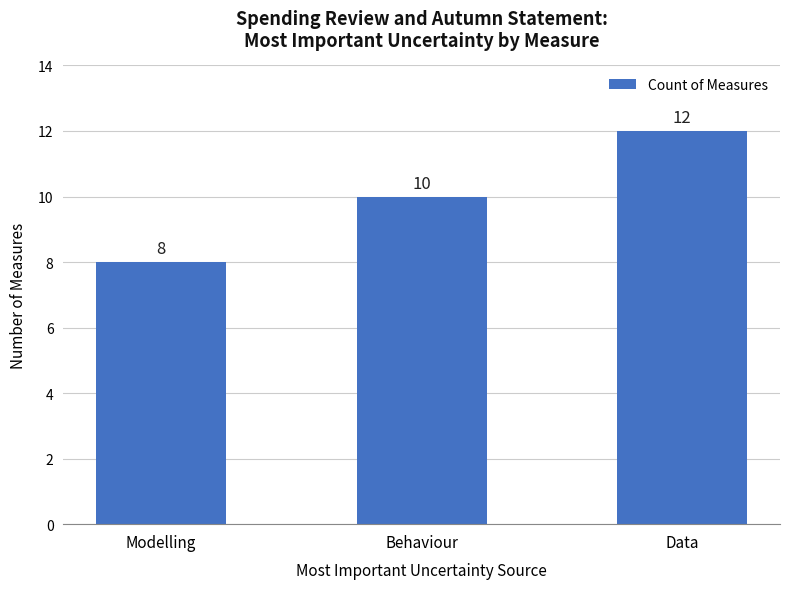

Which has a higher value, Modelling or Data?

Data